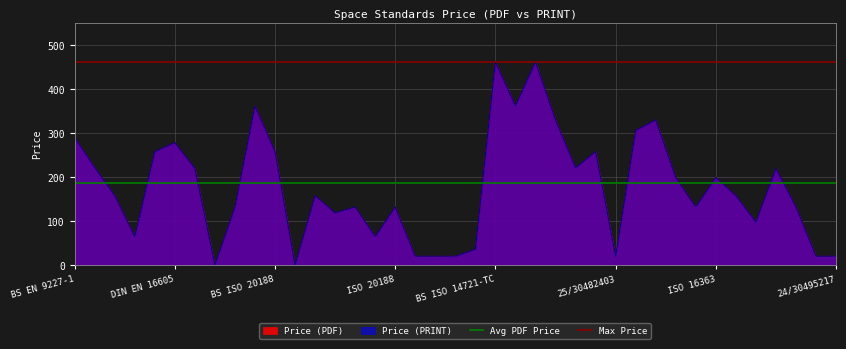

Where is Avg PDF Price nearest to the value 185?

BS EN 9227-1